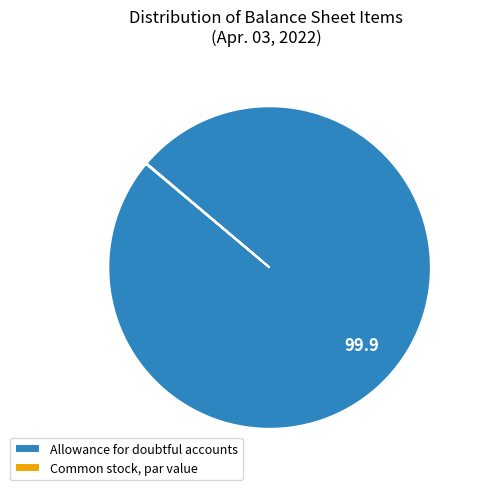

What is the largest slice in the pie chart?

Allowance for doubtful accounts